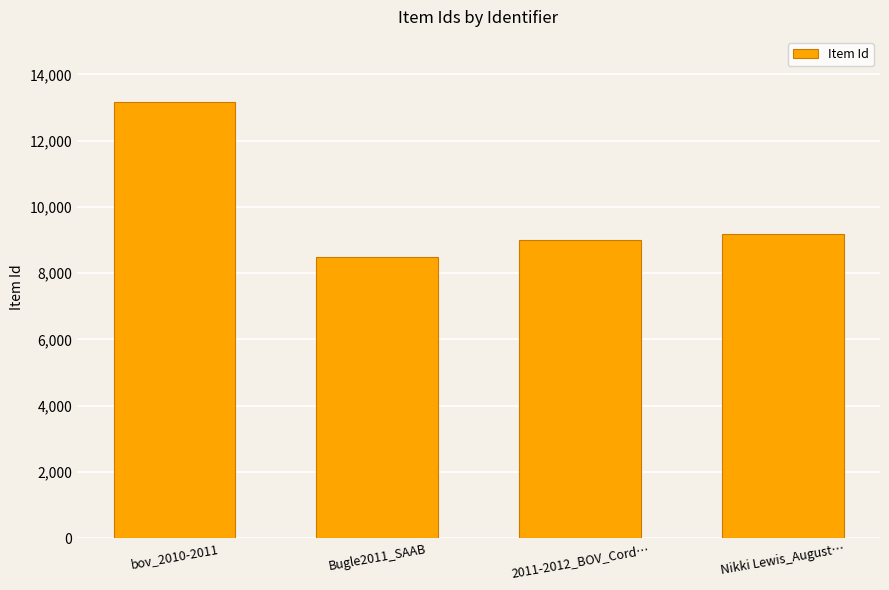

How many distinct data groups are displayed?

1